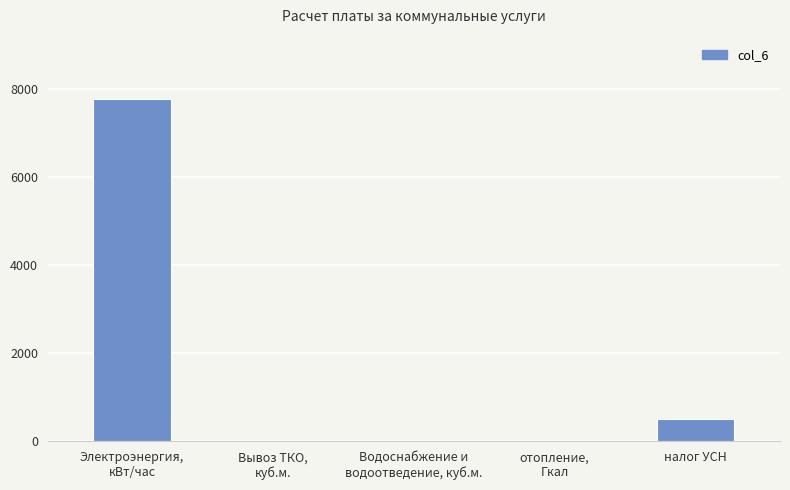

Approximately how many times larger is the value at Вывоз ТКО,
куб.м. compared to Водоснабжение и
водоотведение, куб.м.?

0.2